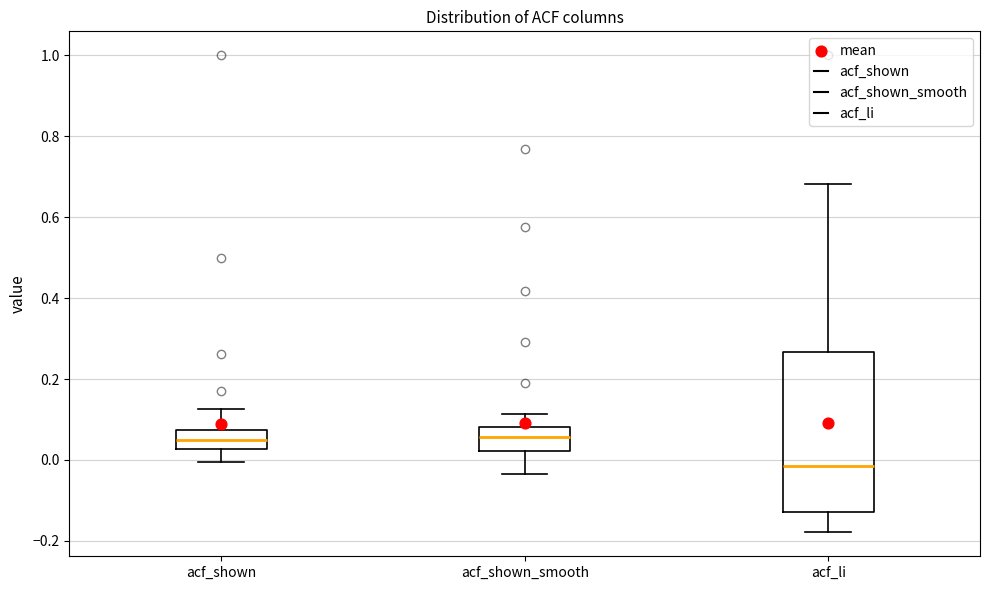

Reading left to right, read every box against the y-axis: the position of its median line, the range the box covers, and the ends of its whiskers. The values are not printed on the chart, so give them approximately, as read against the axis.

acf_shown: median 0.06, box 0.02 to 0.08, whiskers 0.00 to 0.12
acf_shown_smooth: median 0.06, box 0.02 to 0.08, whiskers -0.04 to 0.12
acf_li: median -0.02, box -0.12 to 0.26, whiskers -0.18 to 0.68